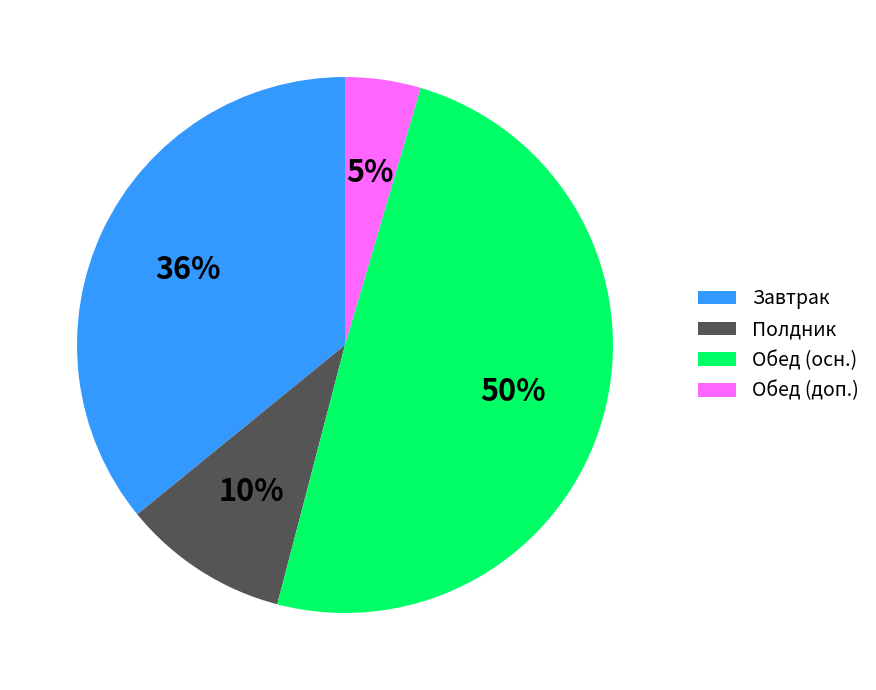

Between Обед (доп.) and Завтрак, which is larger?

Завтрак